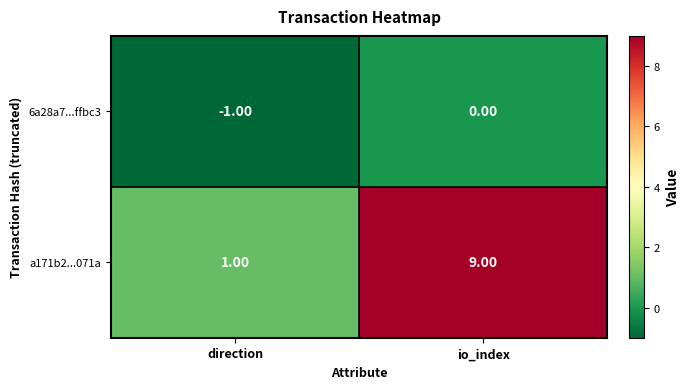

What is the difference between the a171b2...071a values at io_index and direction?

8